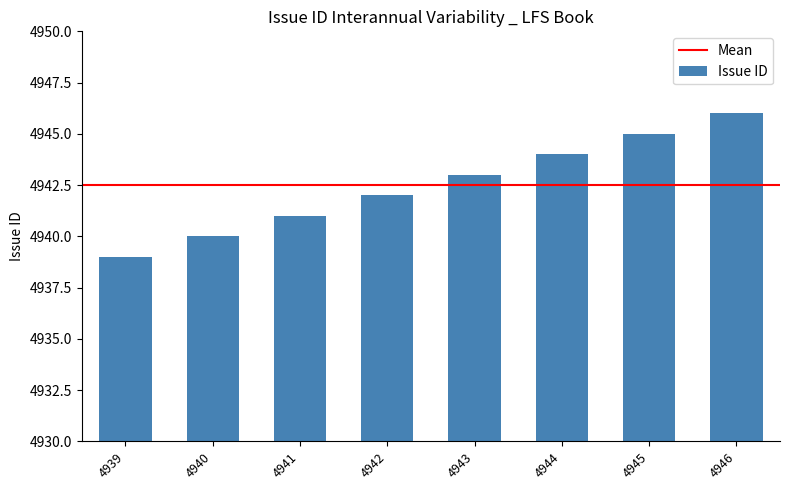

Count the values in the range 4941 to 4945.

5